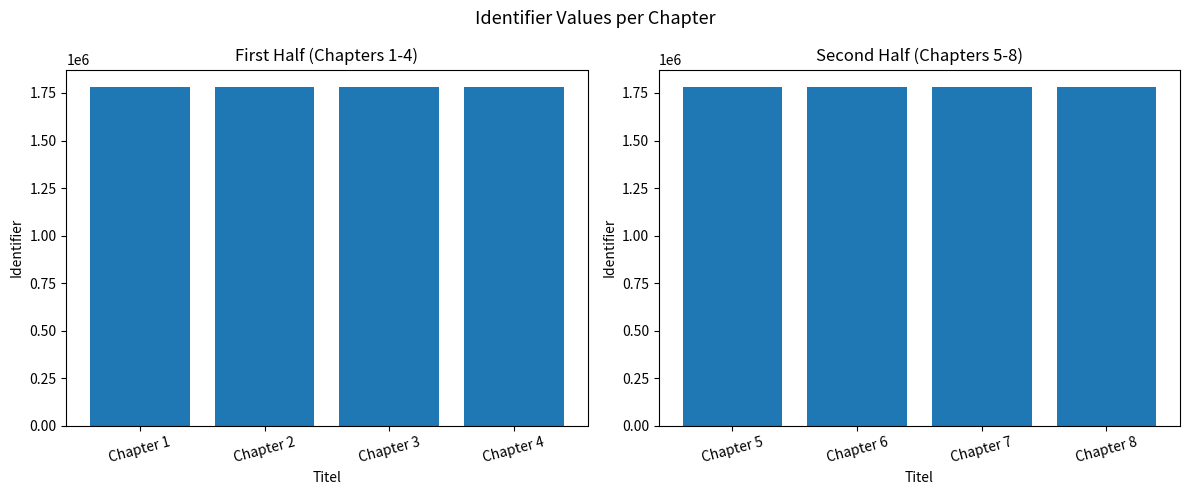

What is the value of the 2nd bar from the left?

1783758